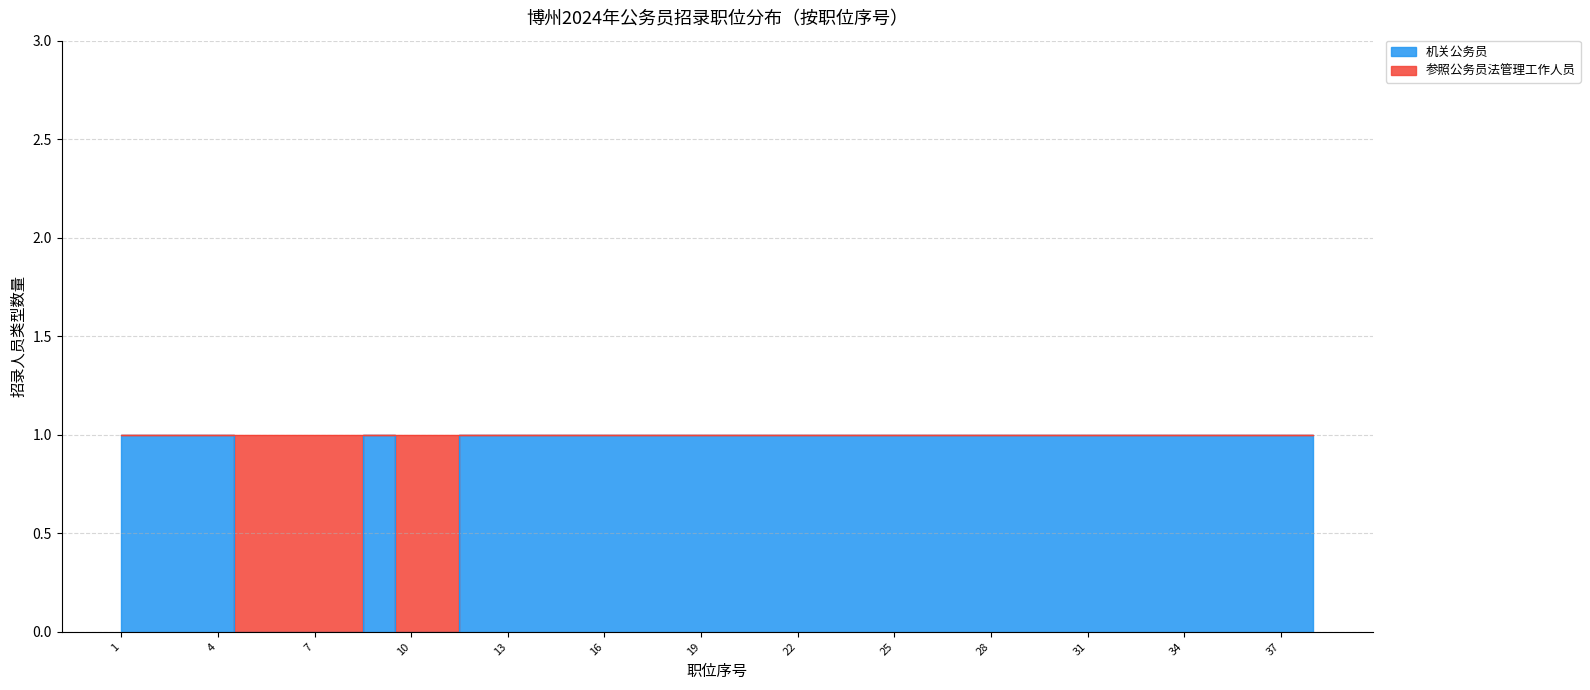

Reading right to left, extract all data points from this chart.

1	1	1	1	1	1	1	1	1	1	1	1	1	1	1	1	1	1	1	1	1	1	1	1	1	1	1	0	0	1	0	0	0	0	1	1	1	1